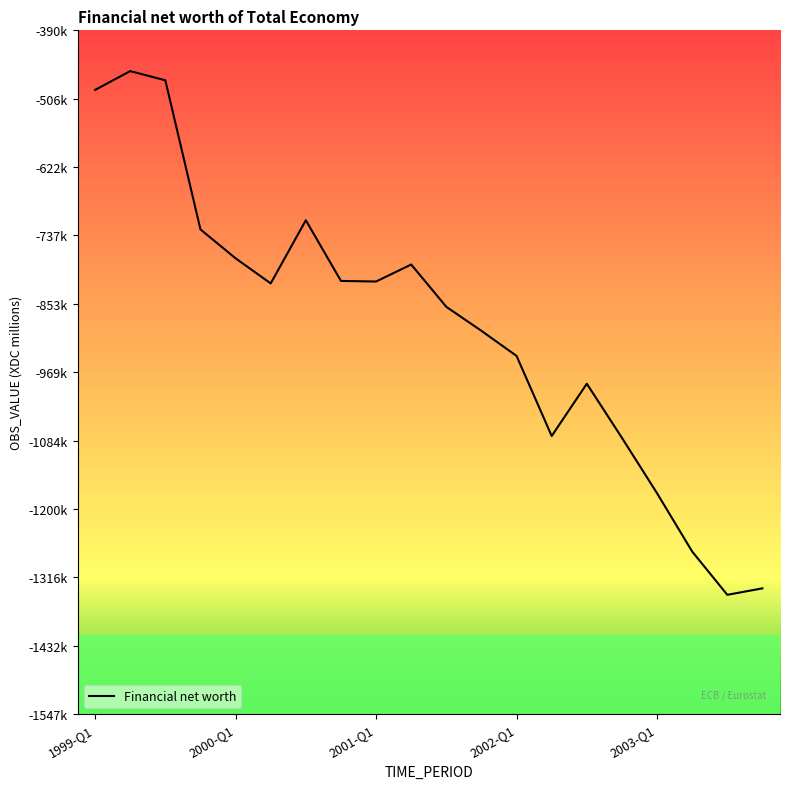

What is the value of the 2nd point from the left?

-459822.1